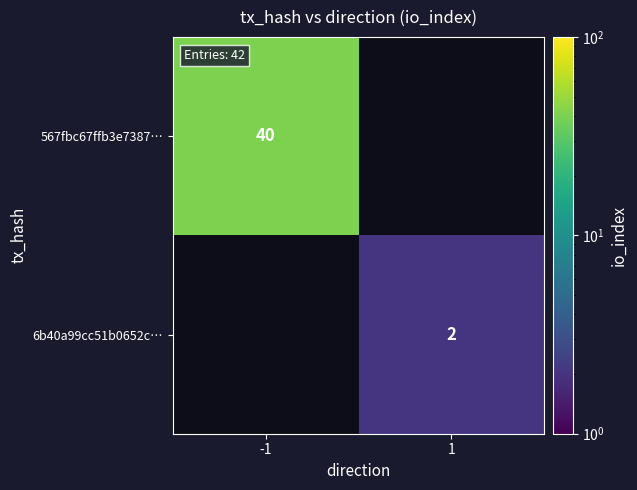

True or false: 6b40a99cc51b0652c… has a value of 1 at 1.

False